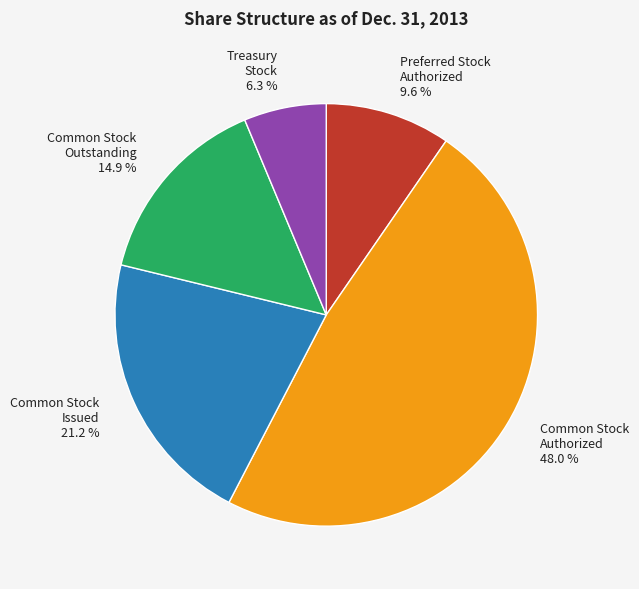

Approximately how many times larger is the value at Treasury Stock 6.3 % compared to Common Stock Issued 21.2 %?

0.3